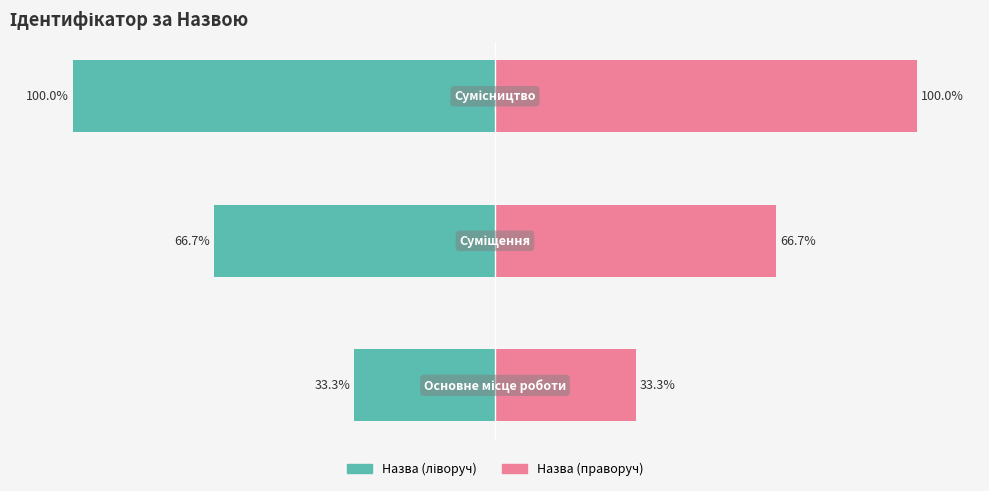

Where does the data first go above 2?

Сумісництво